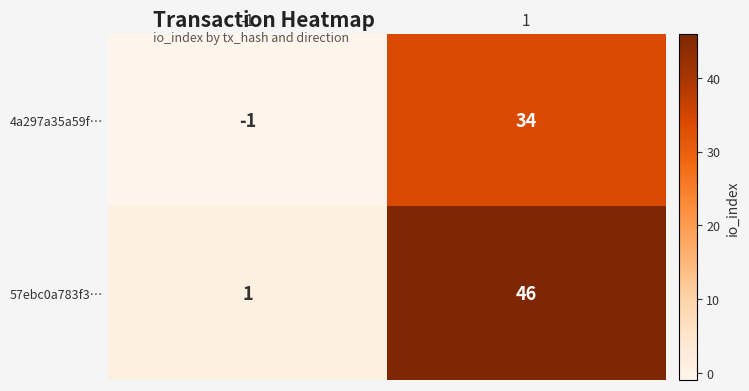

At which category does the chart reach its peak across all series?

1